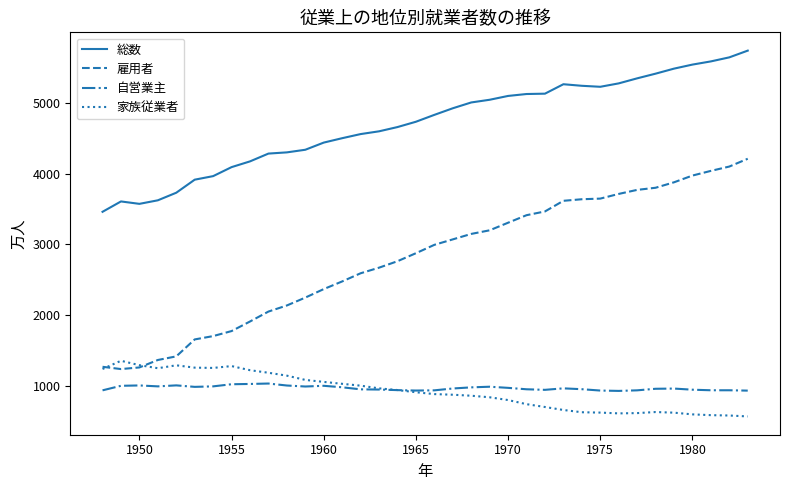

What is the maximum value shown in the chart?

5733